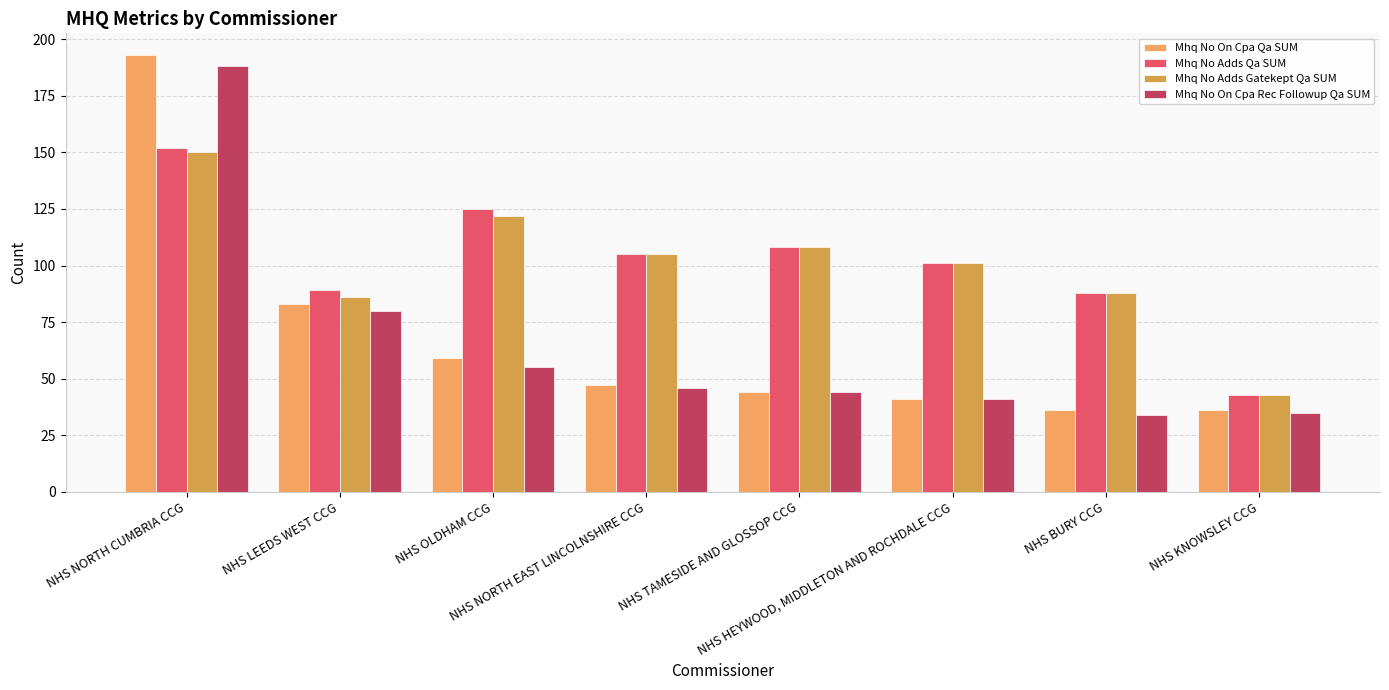

Which category has the lowest value in the Mhq No Adds Qa SUM series?

NHS KNOWSLEY CCG